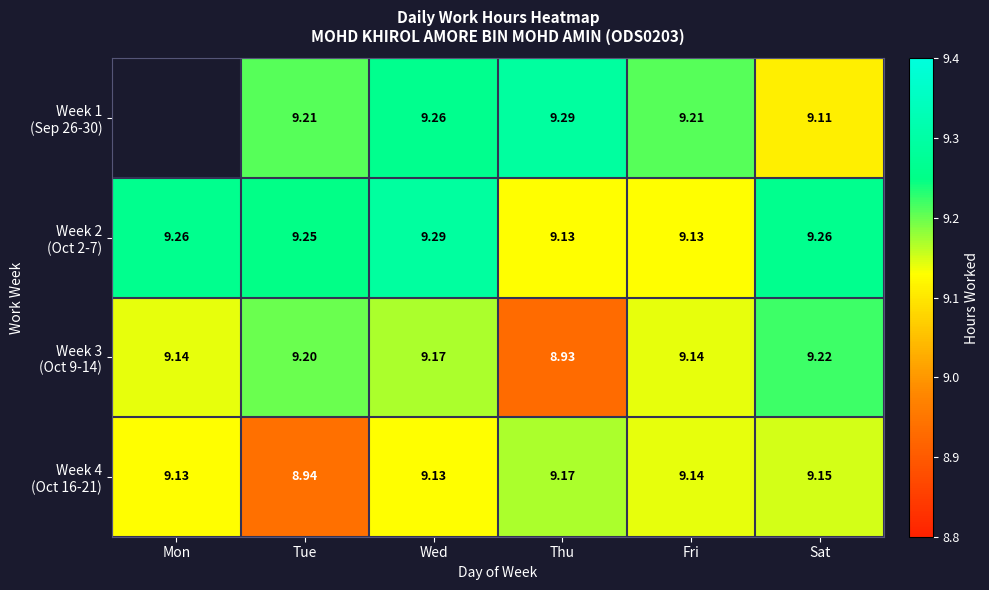

What is the smallest value displayed?

8.9